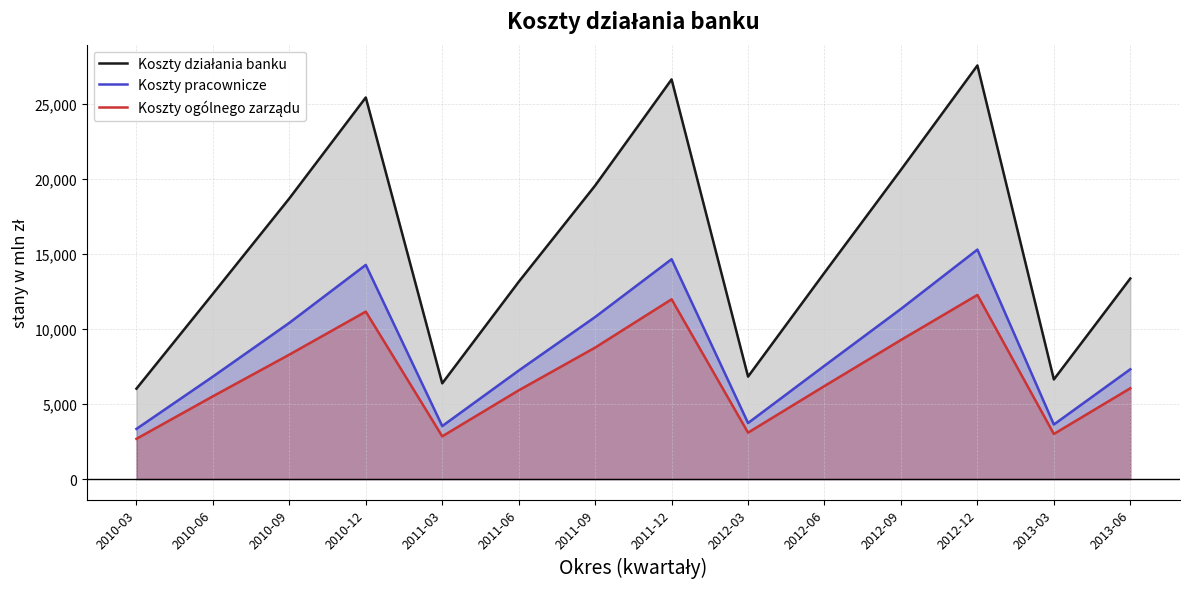

How many lines are shown in the chart?

3